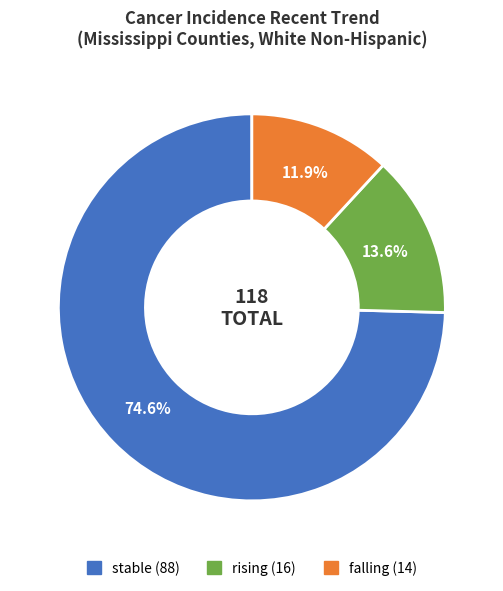

How many segments does this pie chart have?

3